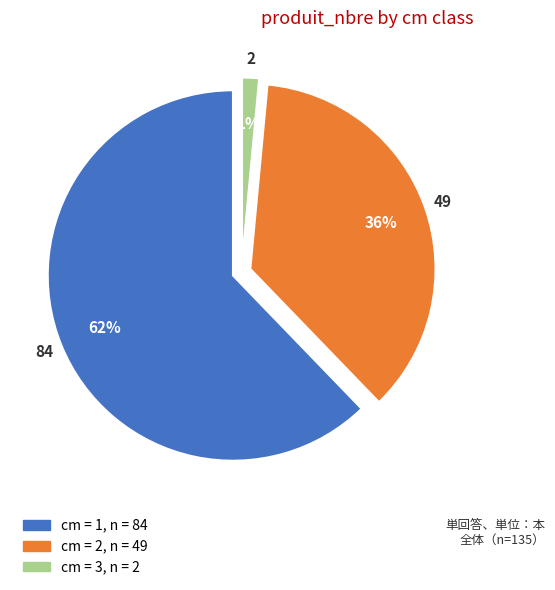

What is the smallest slice in the pie chart?

3